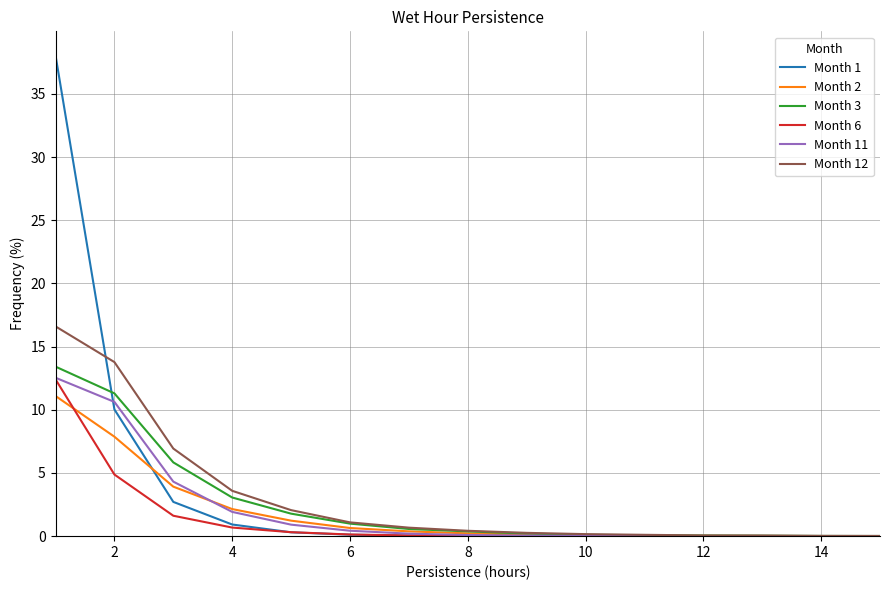

Which series has the largest range (max minus min)?

Month 1